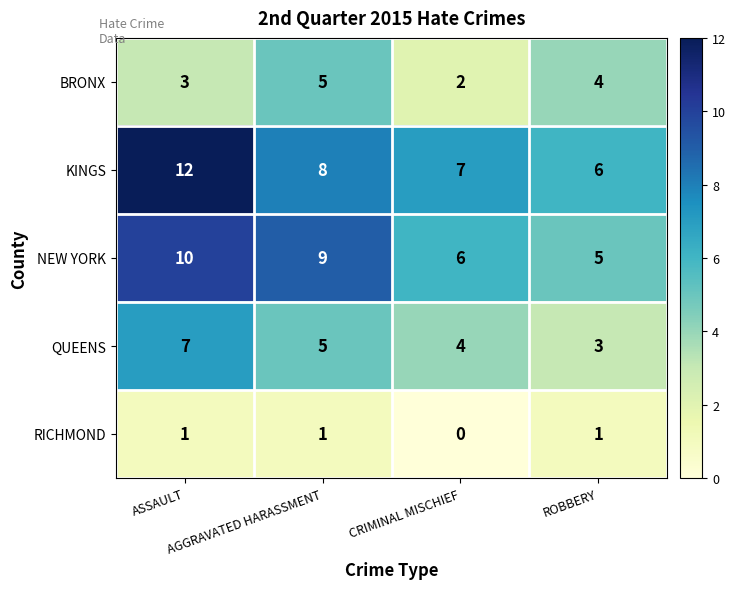

At how many categories does at least one series exceed 0?

4